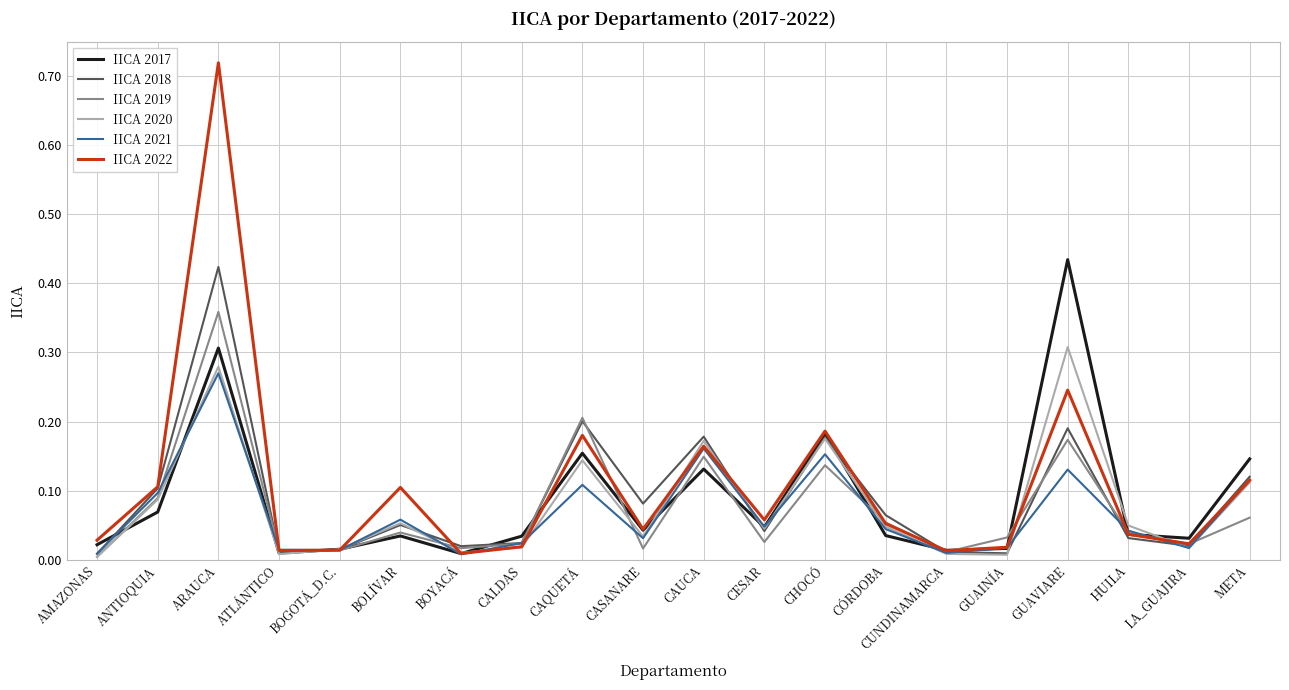

True or false: IICA 2022 has a value of 0.0 at CALDAS.

True